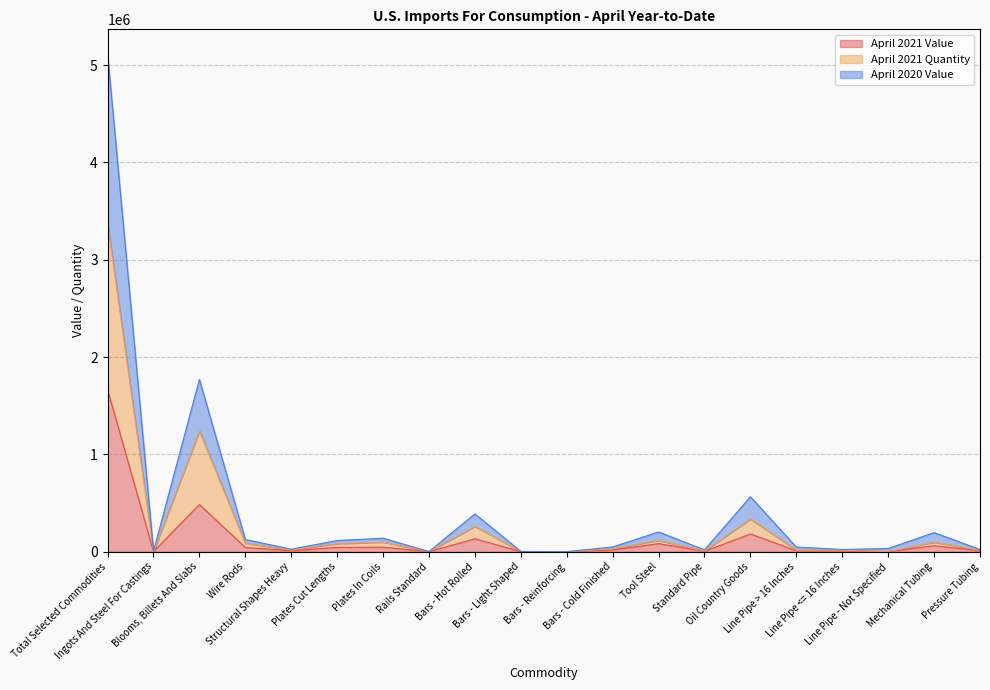

At which category does April 2021 Quantity reach its first local peak?

Blooms, Billets And Slabs